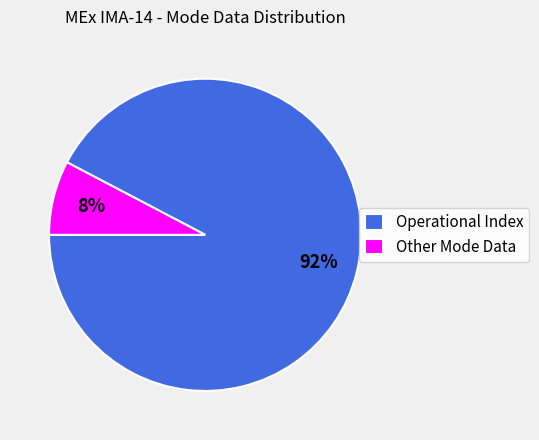

Which has a higher value, Operational Index or Other Mode Data?

Operational Index